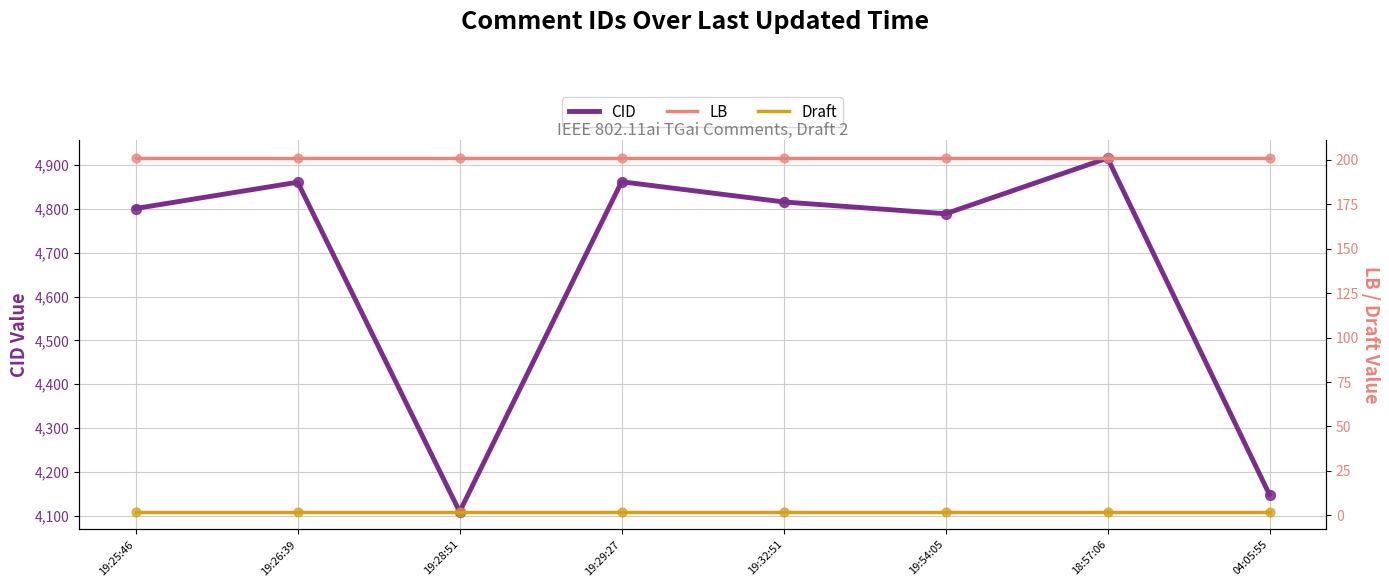

What are all the series names shown in the legend?

CID, LB, Draft